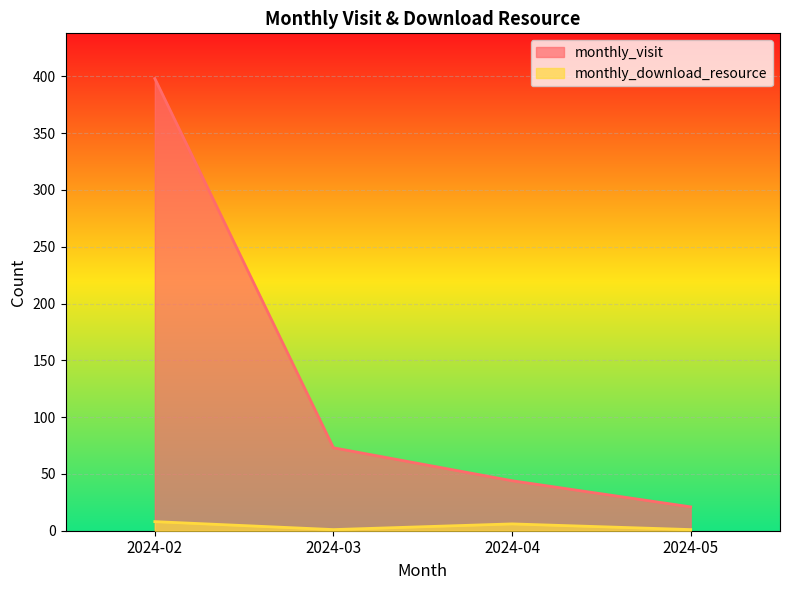

Reading right to left, list all the values displayed in this chart.

monthly_visit: 2024-05=21	2024-04=44	2024-03=73	2024-02=398
monthly_download_resource: 2024-05=1	2024-04=6	2024-03=1	2024-02=8